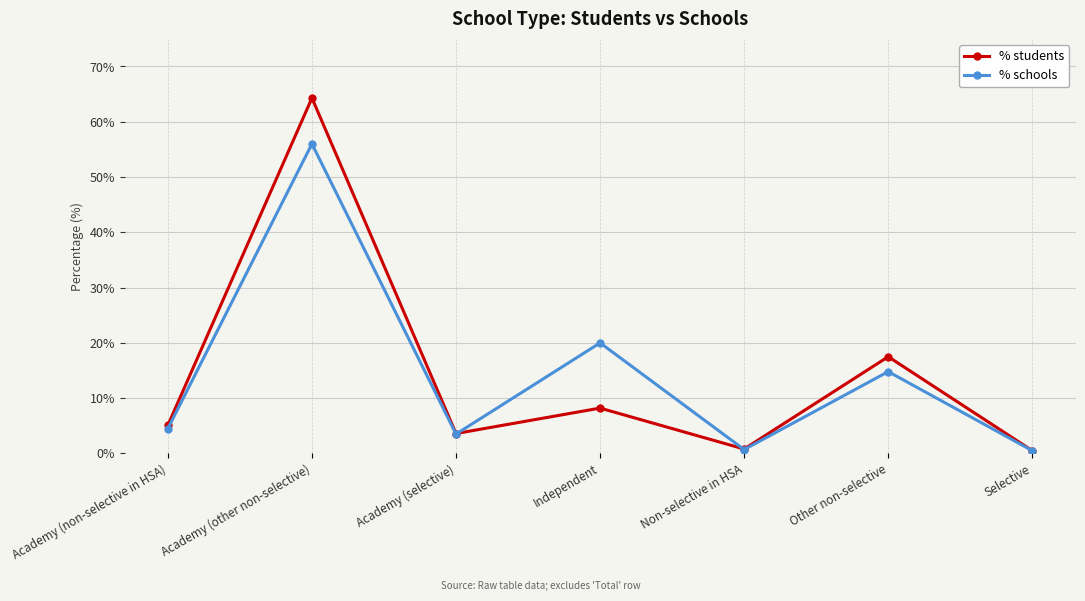

How many interior local peaks does the % schools series have?

3